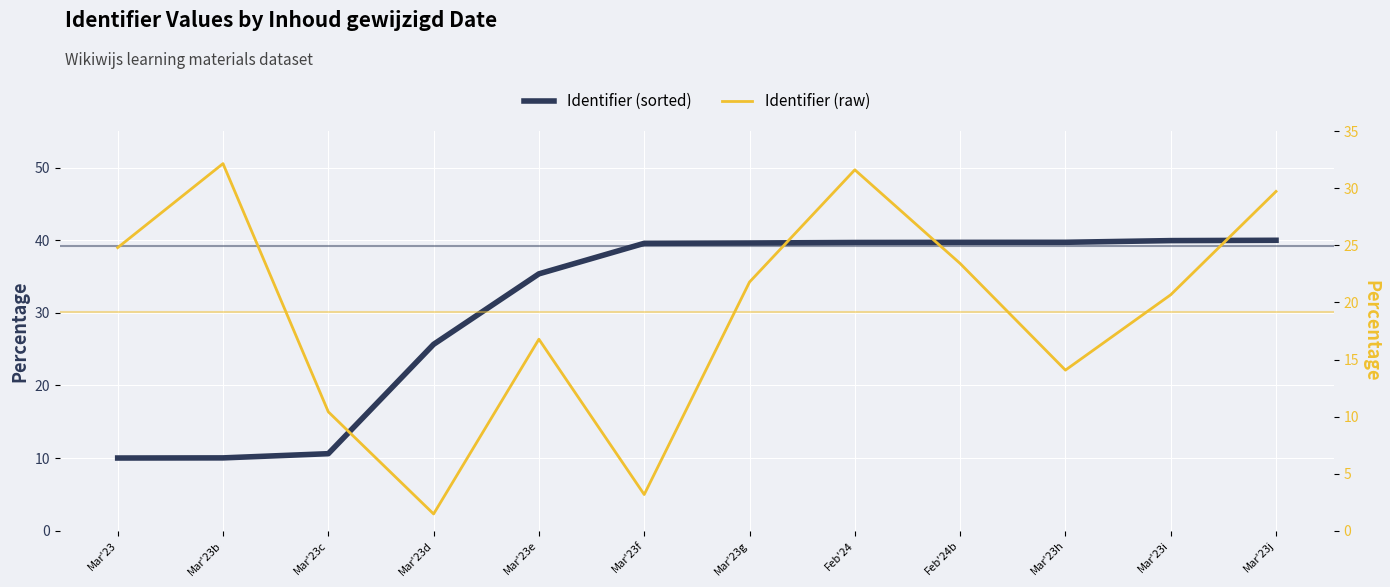

How many lines are shown in the chart?

2